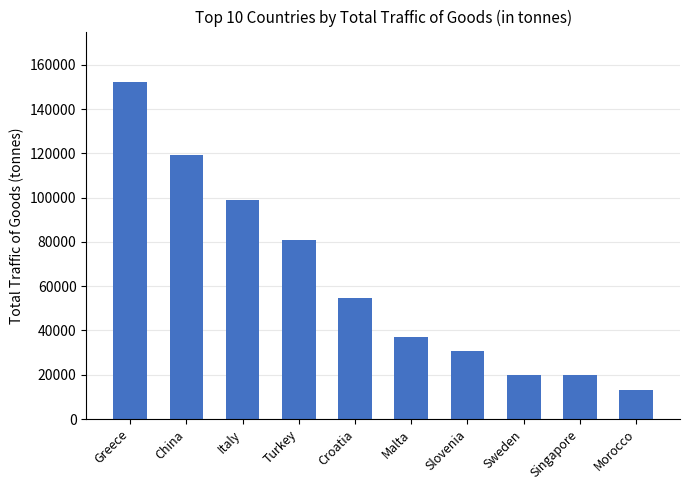

What is the average value?

62702